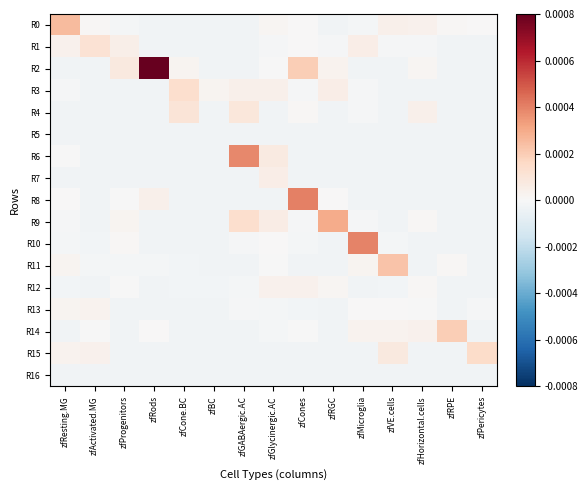

Rank the series at zfVE.cells from lowest to highest value.

R2, R3, R4, R5, R6, R7, R8, R9, R16, R12, R10, R1, R13, R14, R0, R15, R11